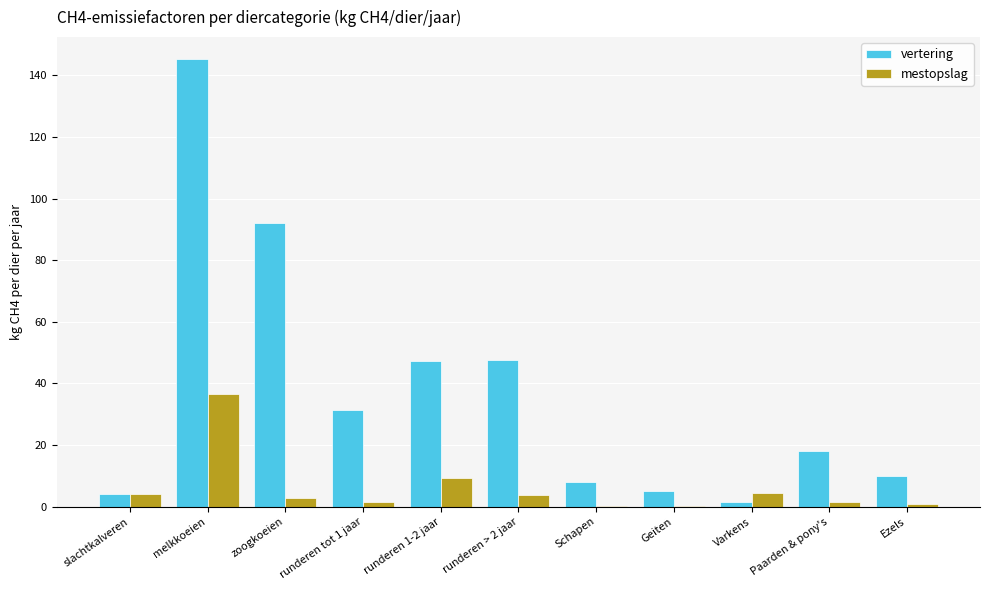

What is the sum of the mestopslag values at slachtkalveren and runderen > 2 jaar?

8.1